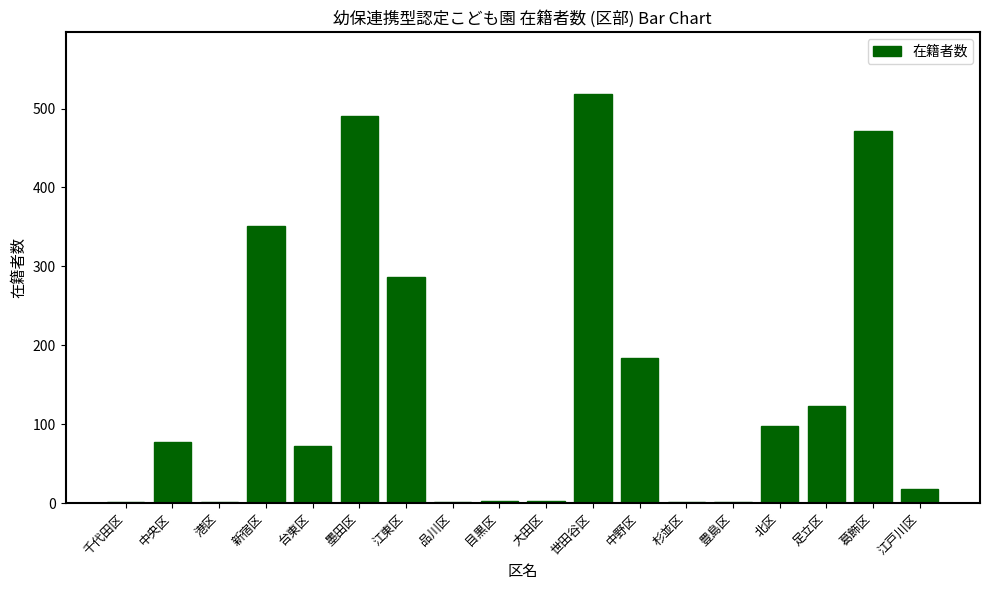

Between 葛飾区 and 北区, which is larger?

葛飾区